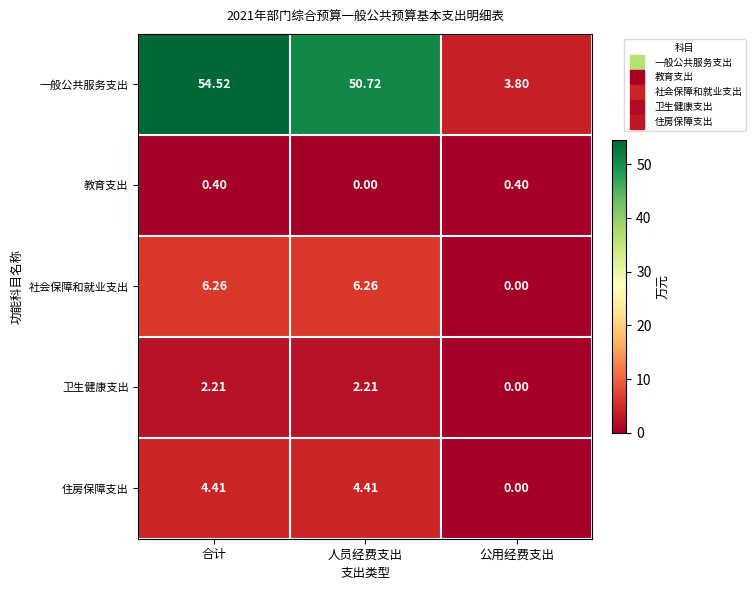

Which category has the highest value across all series?

合计